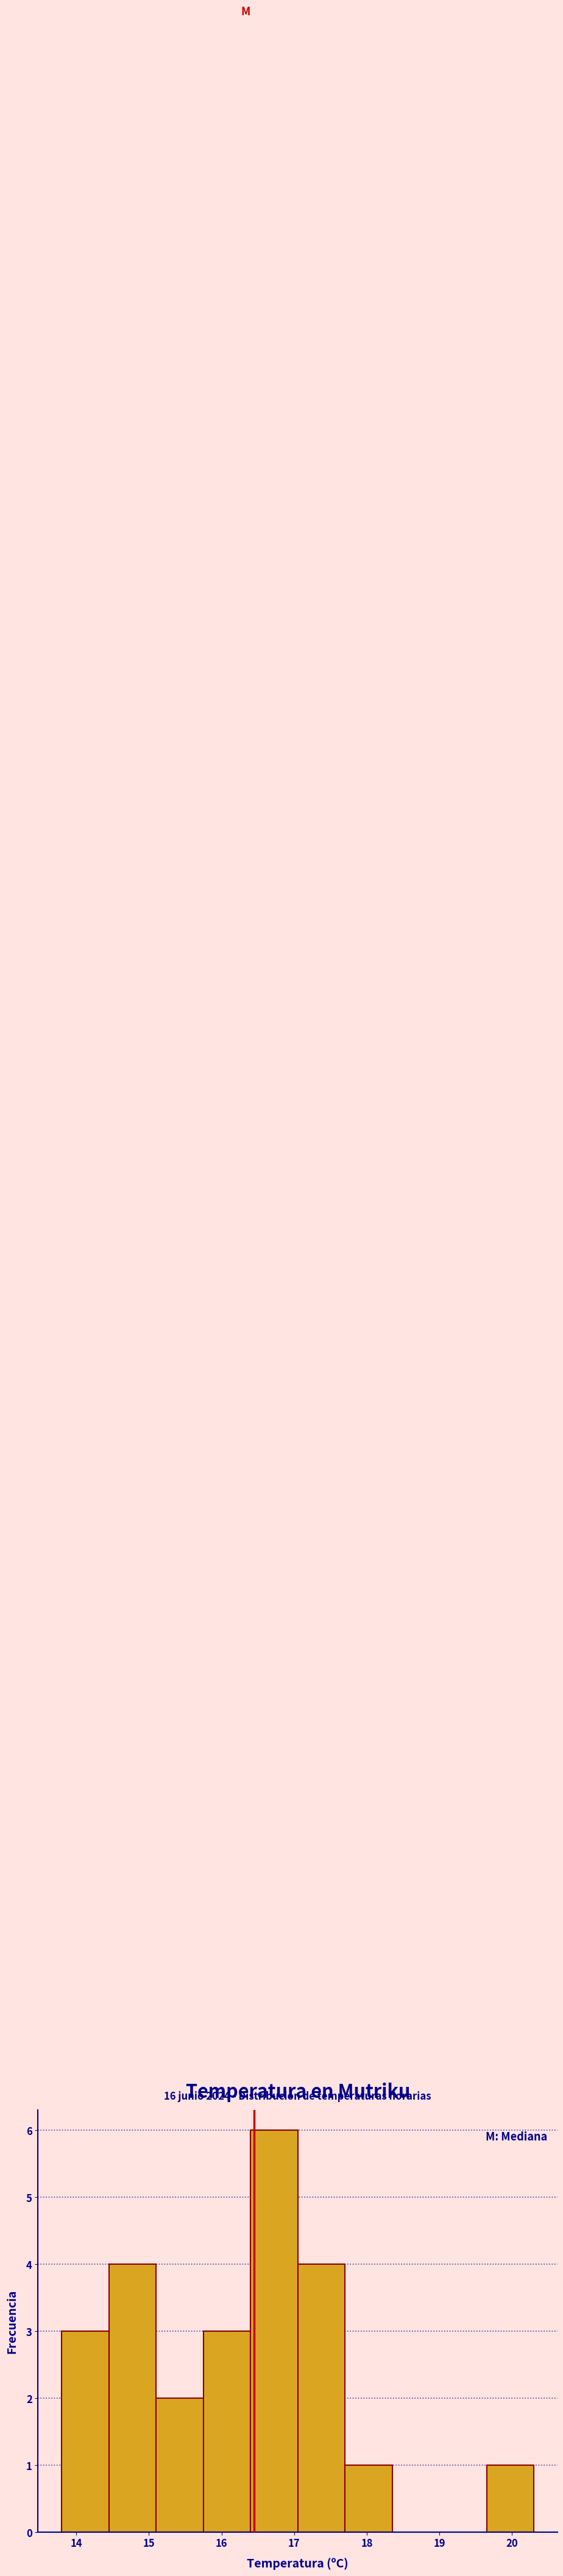

Which range on the x-axis has the tallest bar?

16.40 to 17.05